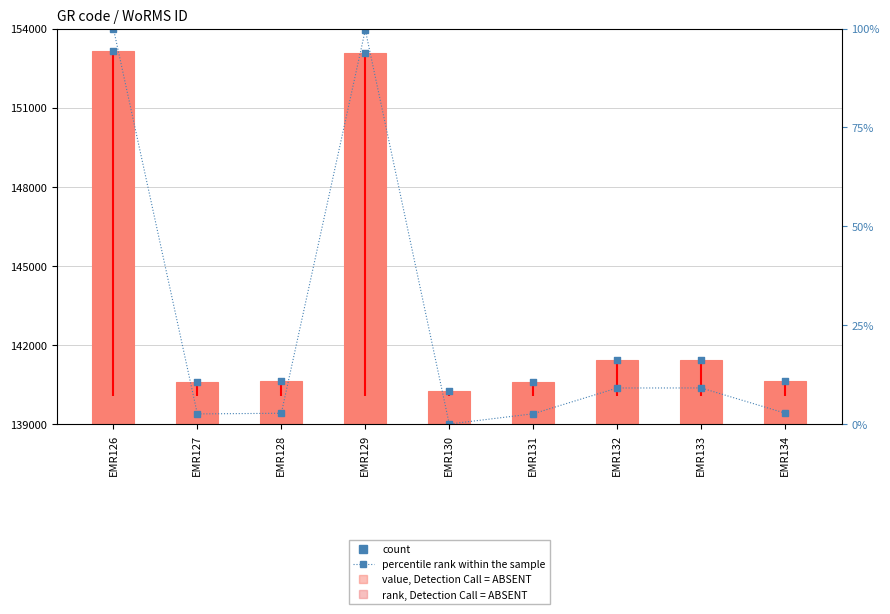

Is the value of WoRMS ID at EMR129 greater than the value of percentile rank at EMR134?

Yes